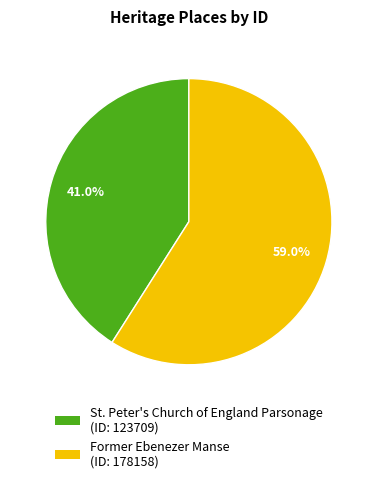

Which has a higher value, St. Peter's Church of England Parsonage or Former Ebenezer Manse?

Former Ebenezer Manse